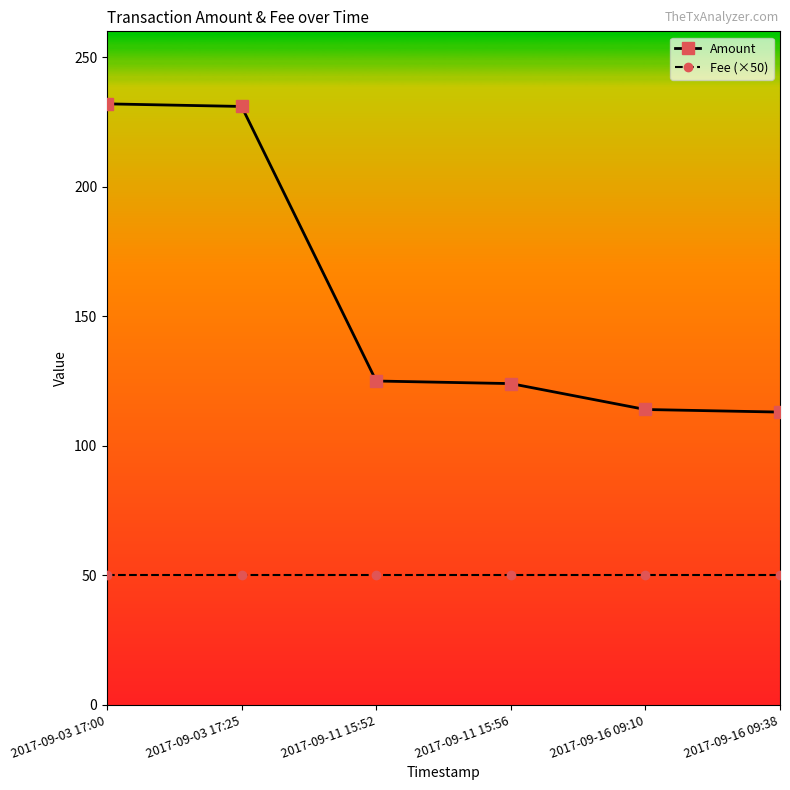

Is the value of Fee (×50) at 2017-09-11 15:56 greater than the value of Amount at 2017-09-11 15:52?

No